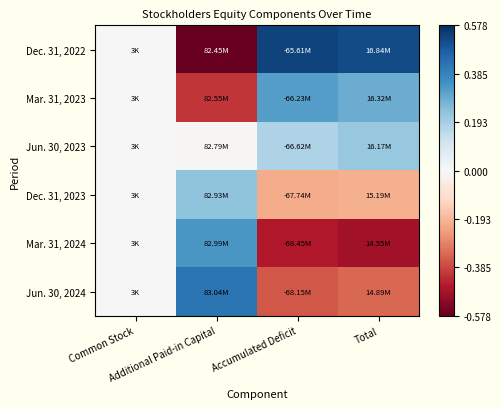

At which category is the sum across all series the highest?

Total